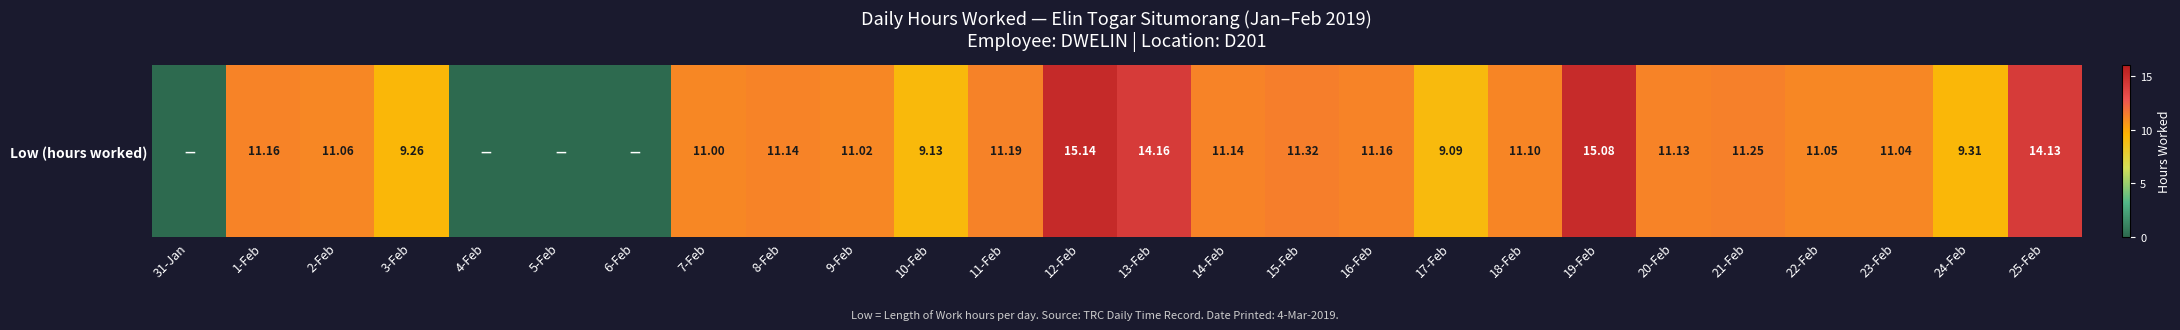

What is the difference between the second highest and second lowest values?

15.1